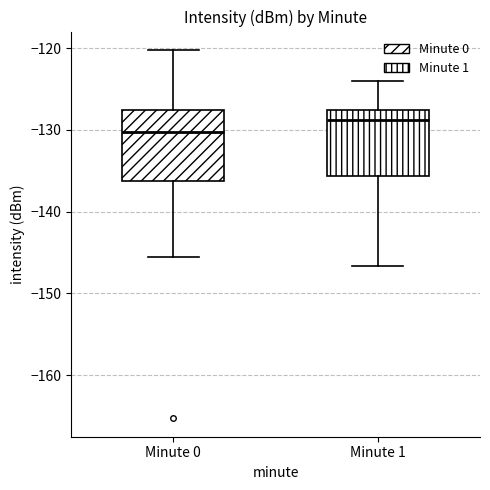

Reading left to right, transcribe this box plot: for each box, give where its median line is, the range the box spans, and where its two whiskers end, as read against the y-axis. The values are not printed on the chart, so give them approximately, as read against the axis.

Minute 0: median -130, box -136 to -128, whiskers -145 to -120
Minute 1: median -129, box -136 to -128, whiskers -147 to -124